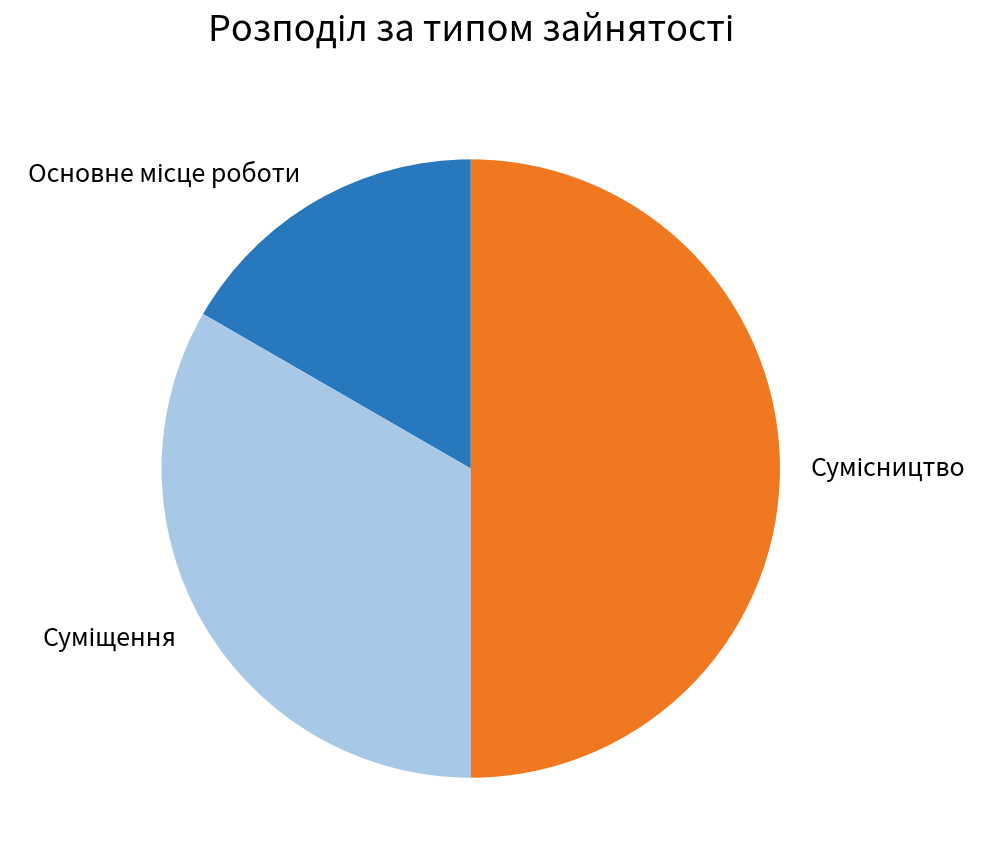

What is the change in value from Суміщення to Сумісництво?

+1